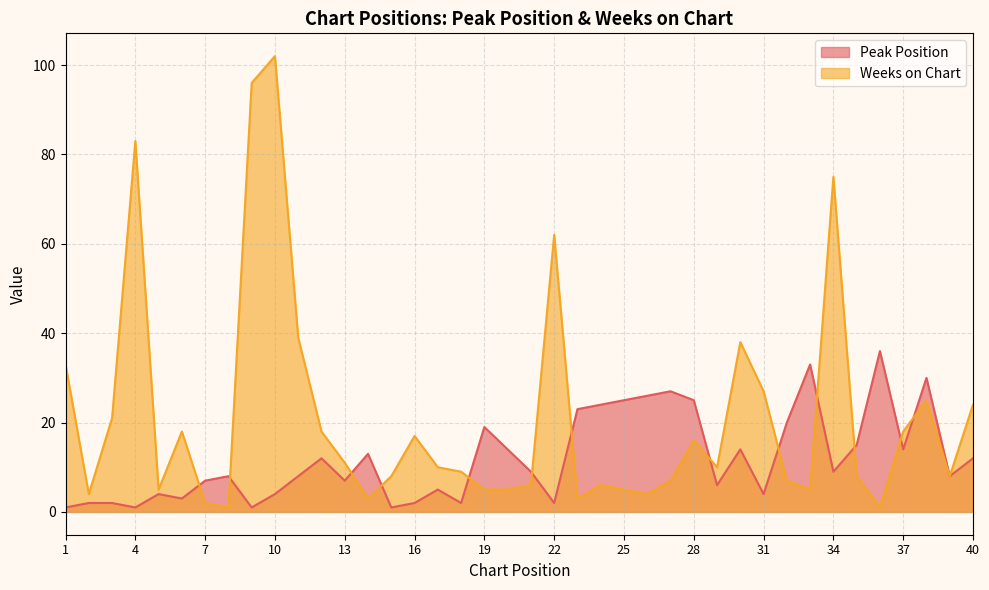

List the labels in order of Peak Position value, largest first.

36, 33, 38, 27, 26, 25, 28, 24, 23, 32, 19, 35, 20, 30, 37, 14, 12, 40, 21, 34, 8, 11, 39, 7, 13, 29, 17, 5, 10, 31, 6, 2, 3, 16, 18, 22, 1, 4, 9, 15